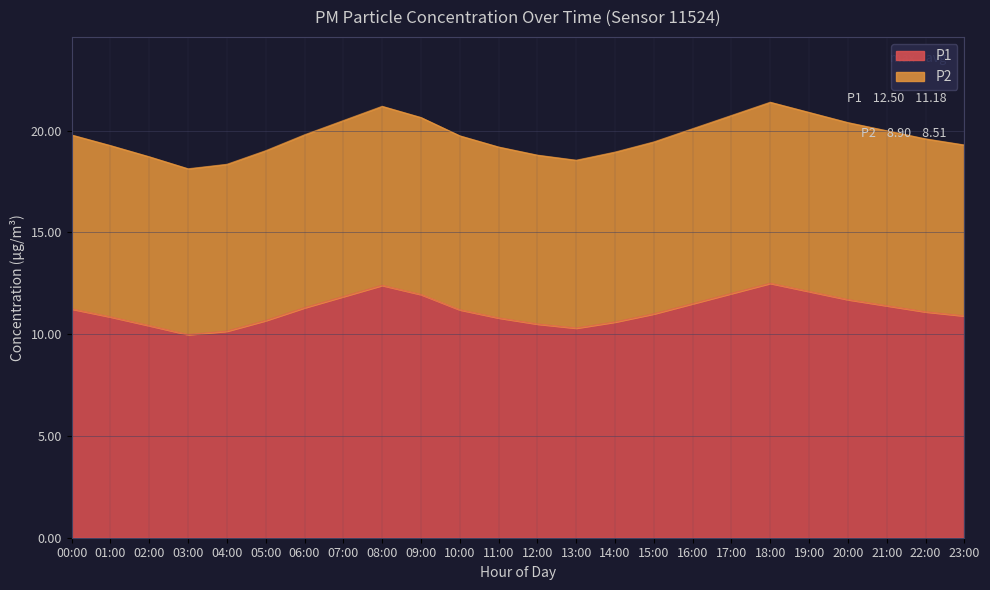

Is it true that P2 equals 28.8 at 01:00?

False